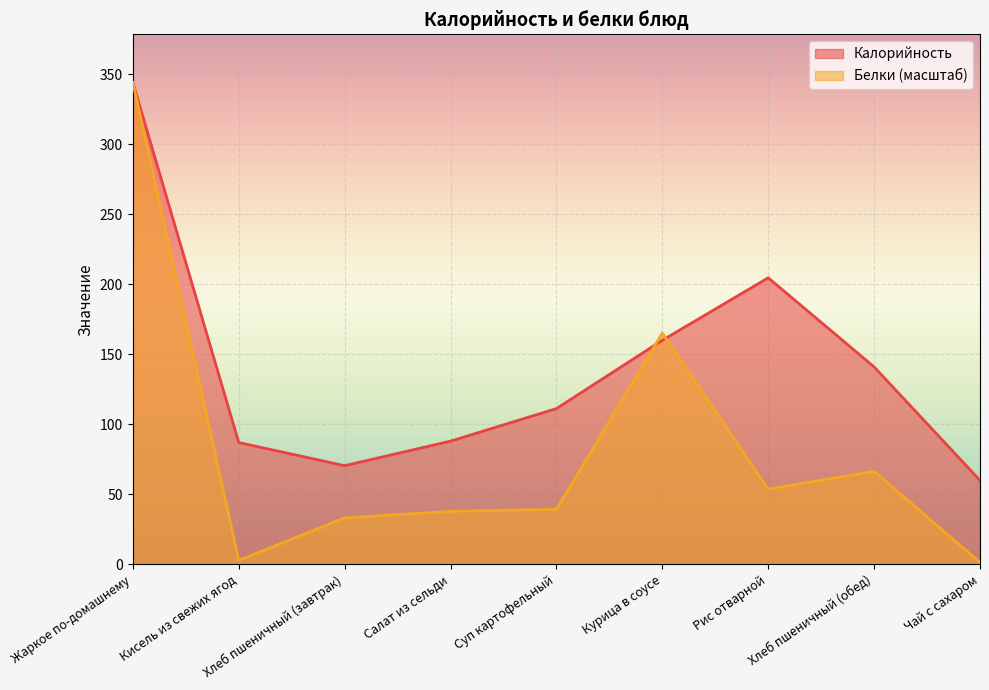

Reading left to right, transcribe all the data shown in this chart.

Калорийность: Жаркое по-домашнему=344.0	Кисель из свежих ягод=87.0	Хлеб пшеничный (завтрак)=70.5	Салат из сельди=88.0	Суп картофельный=111.2	Курица в соусе=160.0	Рис отварной=204.6	Хлеб пшеничный (обед)=141.0	Чай с сахаром=60.0
Белки: Жаркое по-домашнему=344.0	Кисель из свежих ягод=2.9	Хлеб пшеничный (завтрак)=33.2	Салат из сельди=37.9	Суп картофельный=39.4	Курица в соусе=165.1	Рис отварной=53.8	Хлеб пшеничный (обед)=66.5	Чай с сахаром=1.5